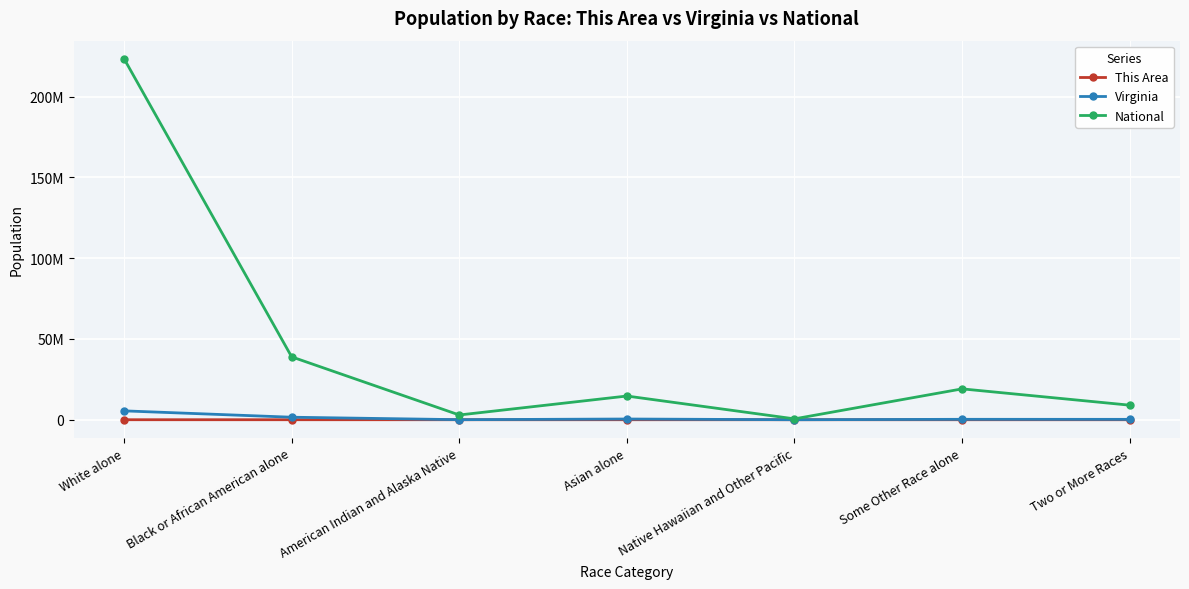

What are all the series names shown in the legend?

This Area, Virginia, National